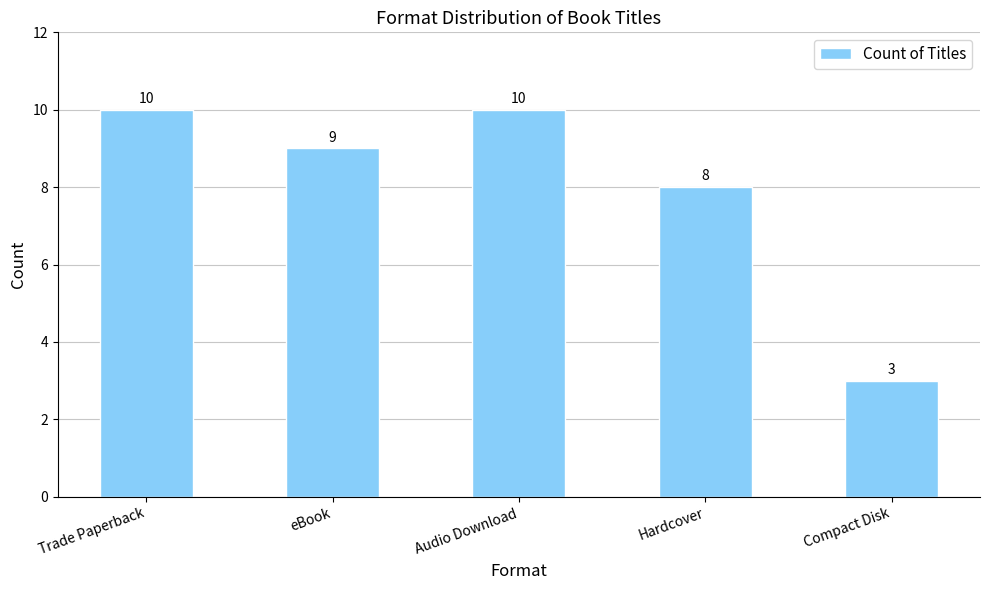

How many data points are less than 9?

2